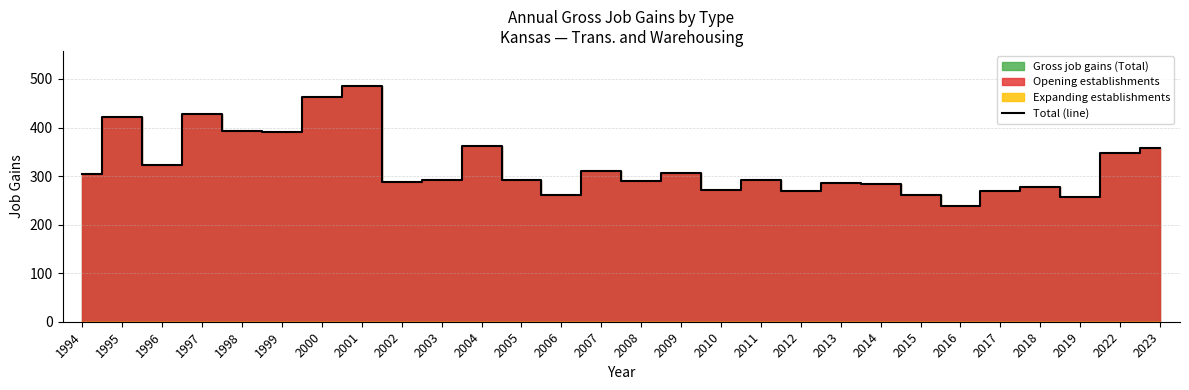

What is the maximum value for Total (line)?

485